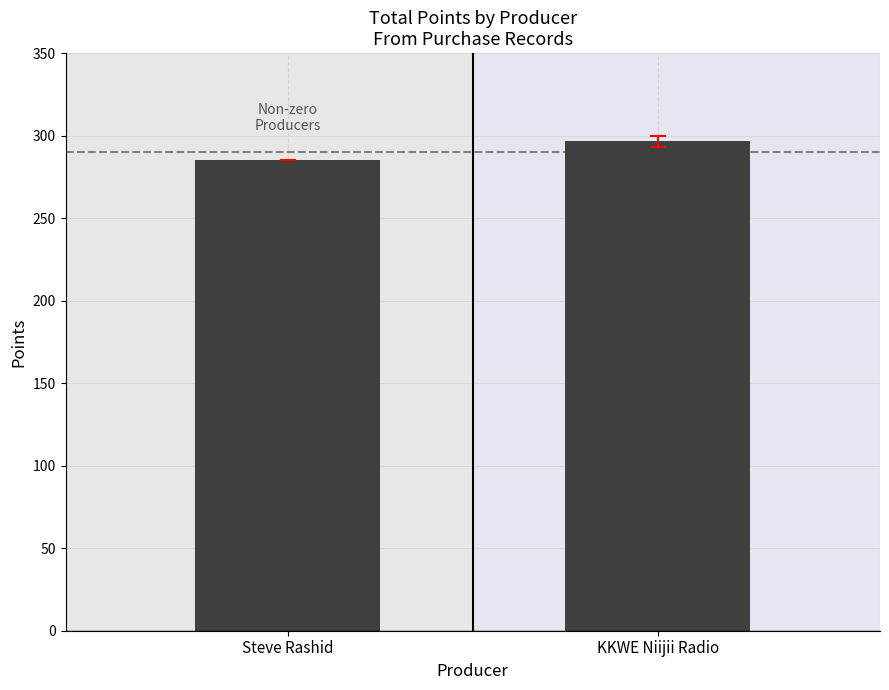

What is the ratio of the value at Steve Rashid to the value at KKWE Niijii Radio?

1.0